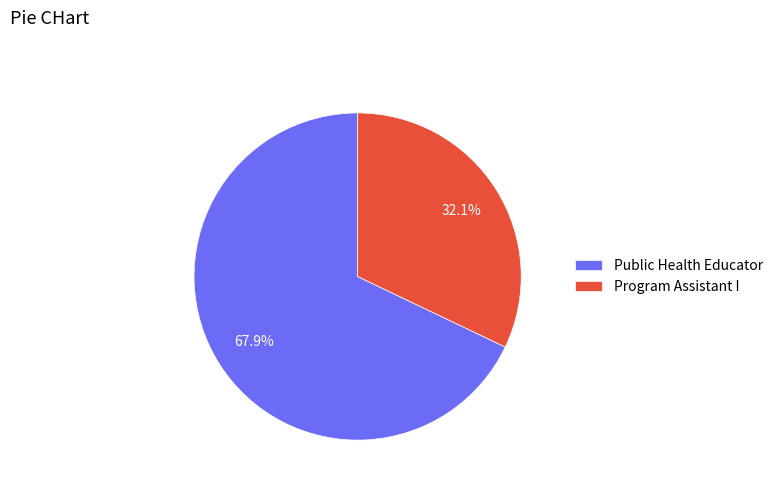

To the nearest percent, what is the difference between the Public Health Educator and Program Assistant I slice percentages?

36%